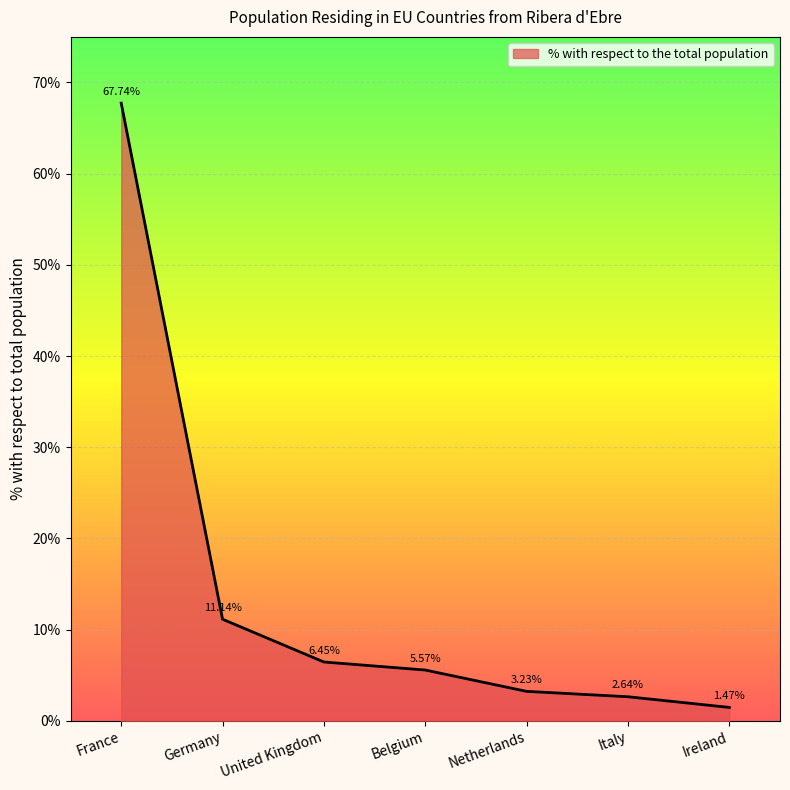

Which has a higher value, Ireland or France?

France